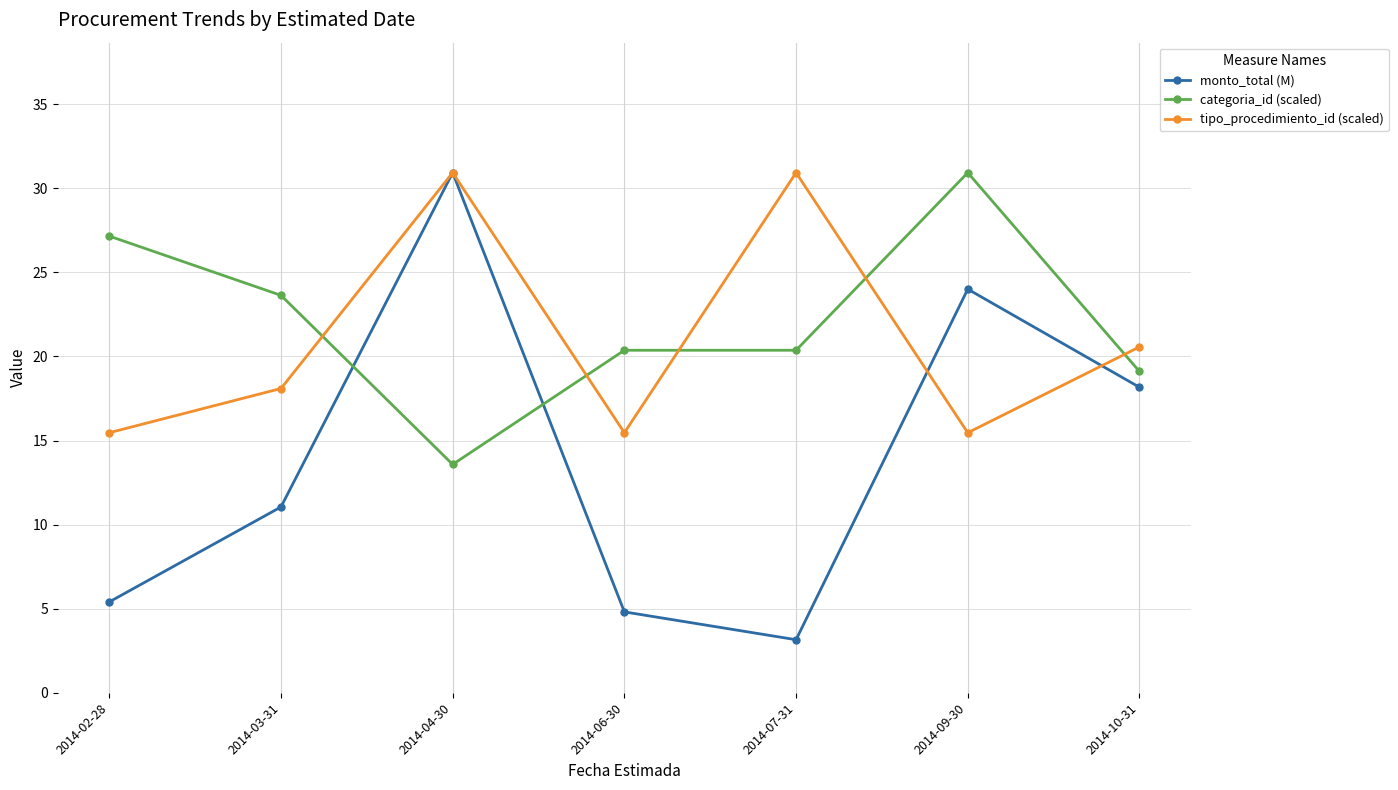

What are all the series names shown in the legend?

monto_total (M), categoria_id (scaled), tipo_procedimiento_id (scaled)